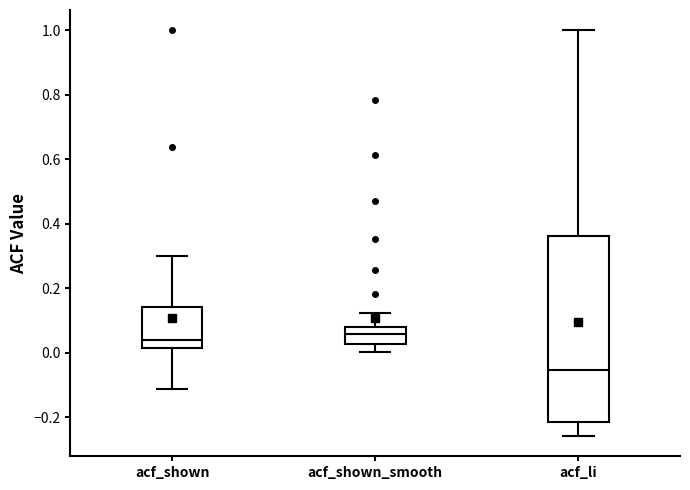

Reading left to right, transcribe this box plot: for each box, give where its median line is, the range the box spans, and where its two whiskers end, as read against the y-axis. The values are not printed on the chart, so give them approximately, as read against the axis.

acf_shown: median 0.04, box 0.02 to 0.14, whiskers -0.12 to 0.30
acf_shown_smooth: median 0.06, box 0.02 to 0.08, whiskers 0.00 to 0.12
acf_li: median -0.06, box -0.22 to 0.36, whiskers -0.26 to 1.00